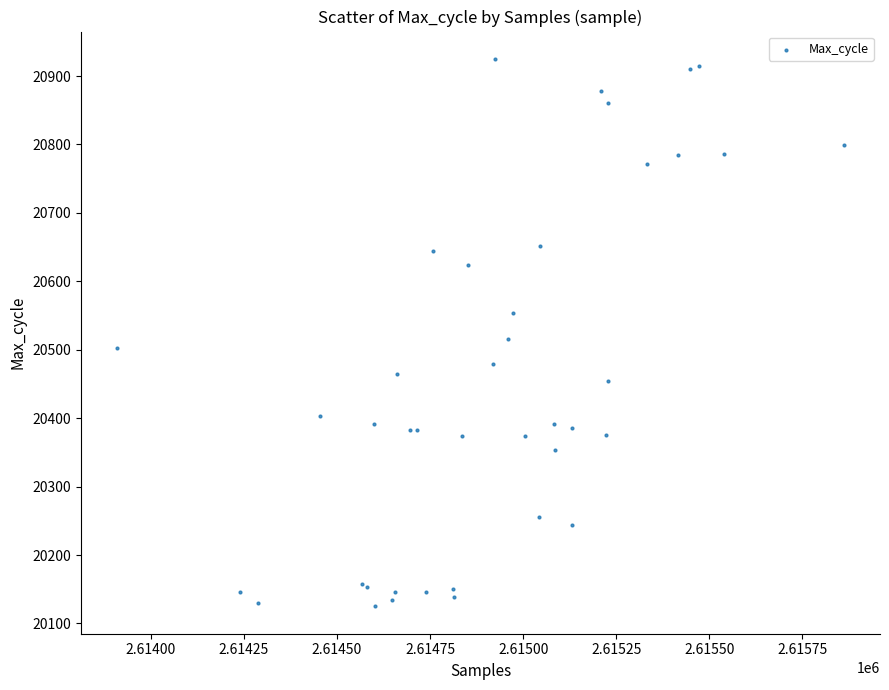

What Y value in the scatter plot is closest to 20525?

20516